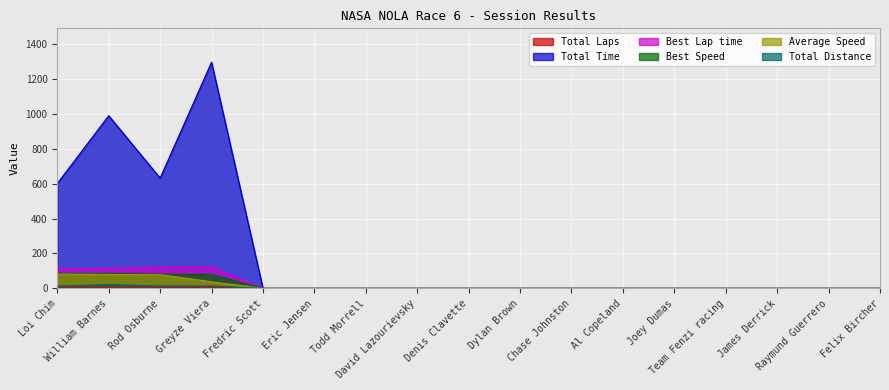

Rank the categories by Average Speed value from highest to lowest.

Loi Chim, William Barnes, Rod Osburne, Greyze Viera, Fredric Scott, Eric Jensen, Todd Morrell, David Lazourievsky, Denis Clavette, Dylan Brown, Chase Johnston, Al Copeland, Joey Dumas, Team Fenzi racing, James Derrick, Raymund Guerrero, Felix Bircher